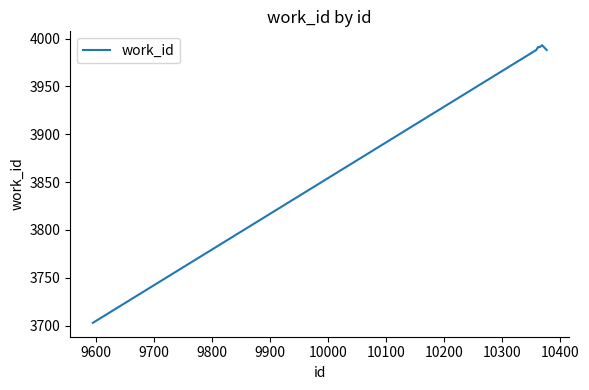

What is the sum of all values?

27645